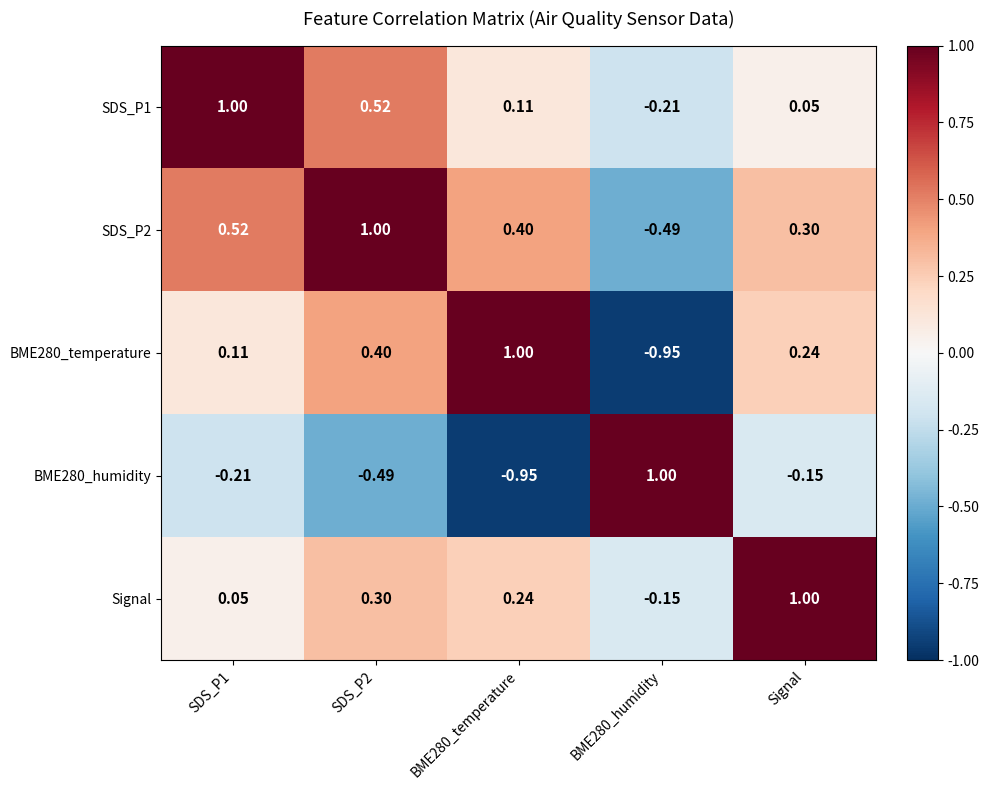

At which label does Signal reach its peak?

Signal